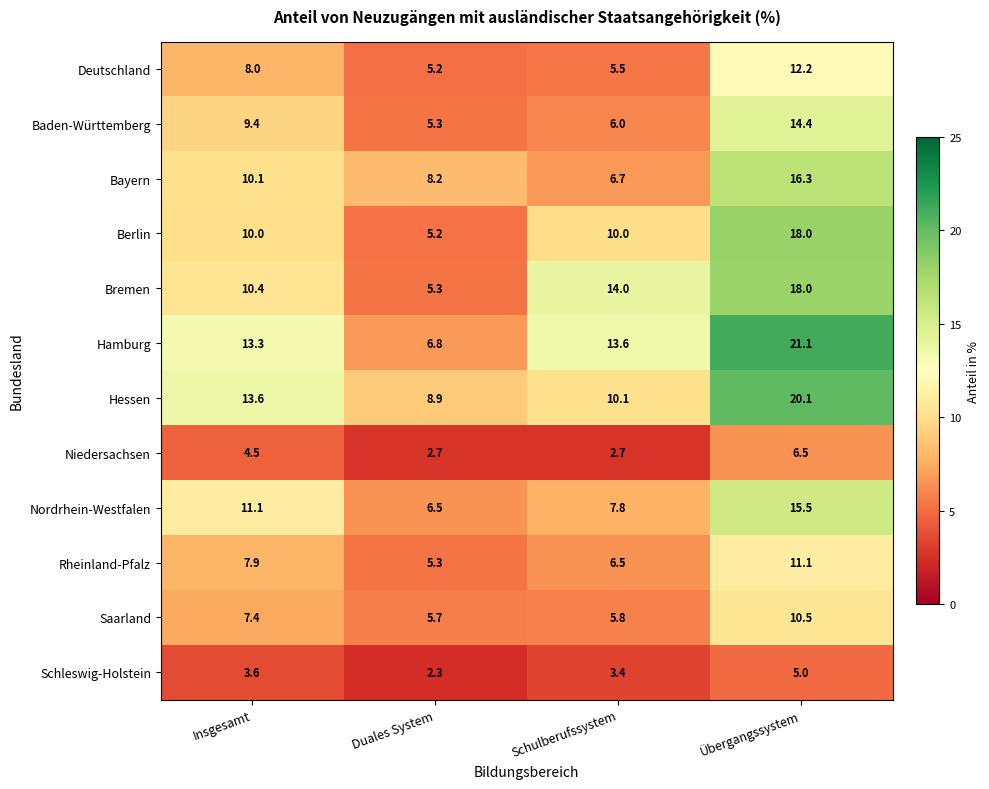

What is the total value across all series at Schulberufssystem?

92.1